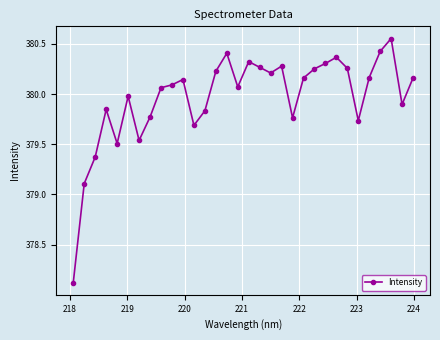

How many data points are less than 380?

13